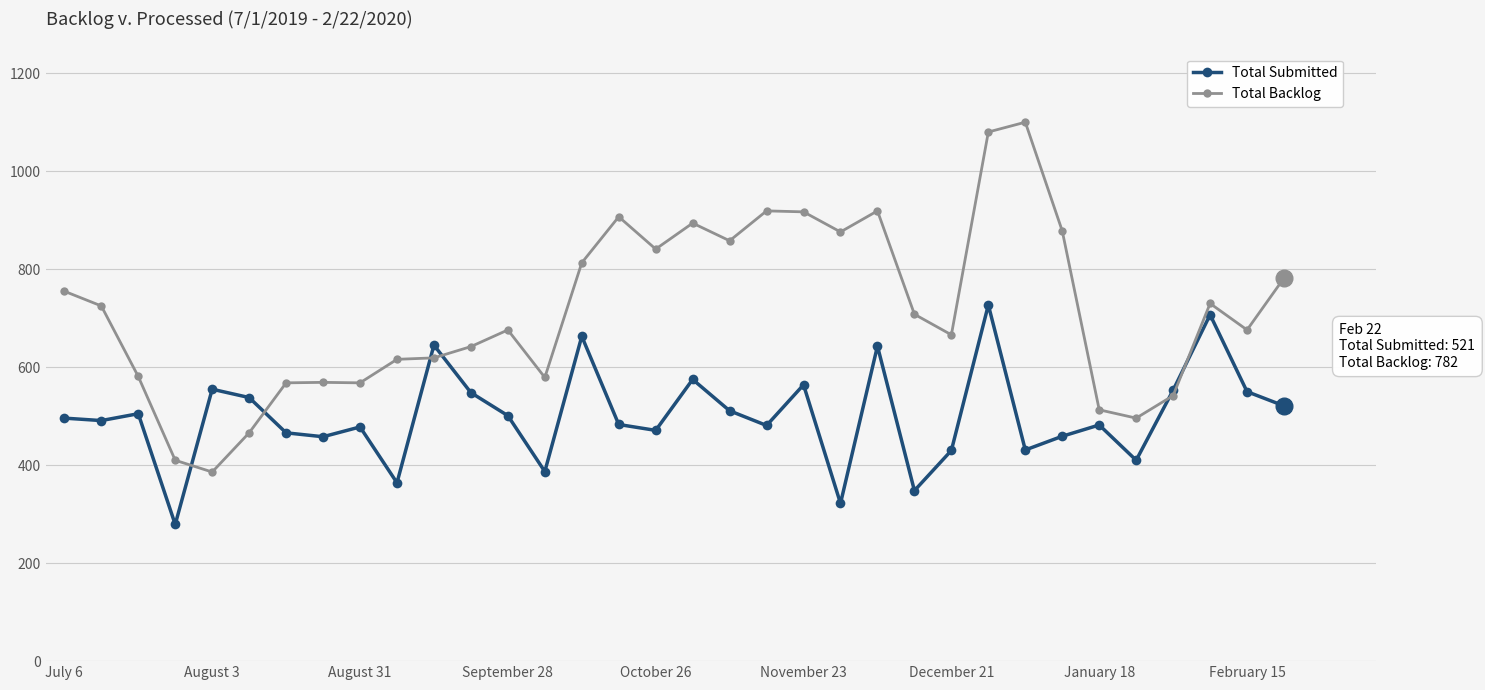

Does the chart have visible grid lines?

Yes